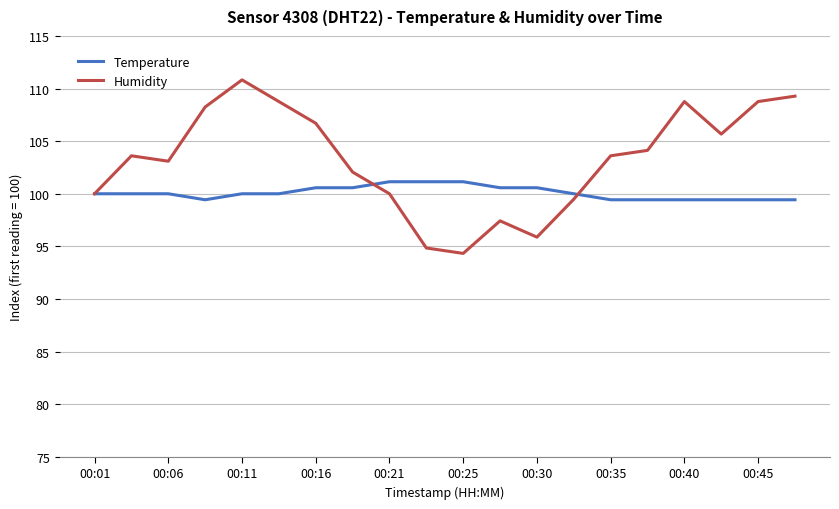

List the series in order of their peak value, lowest first.

Temperature, Humidity